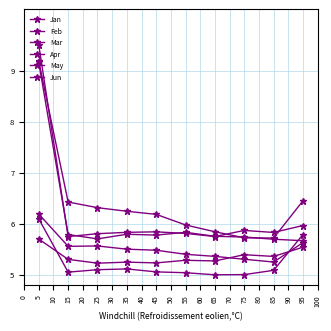

Does the chart have visible grid lines?

Yes